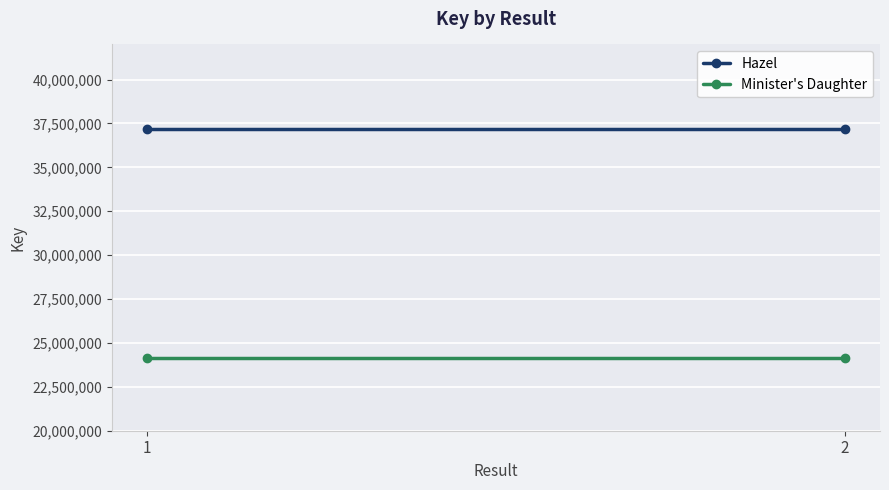

What is the spread (max minus min) of values at 2?

13020343